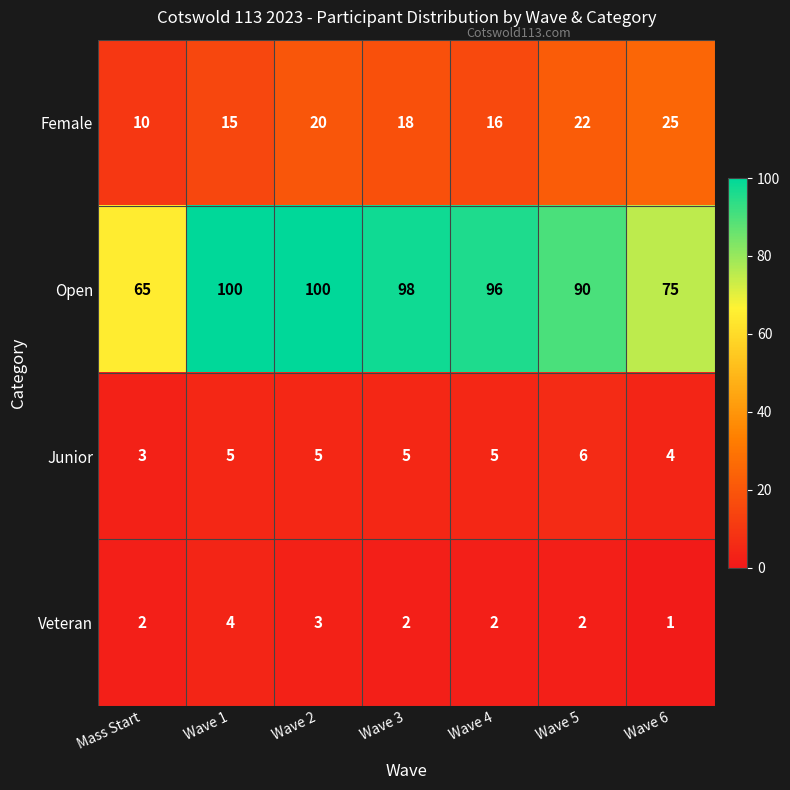

List the series in order of their peak value, lowest first.

Veteran, Junior, Female, Open